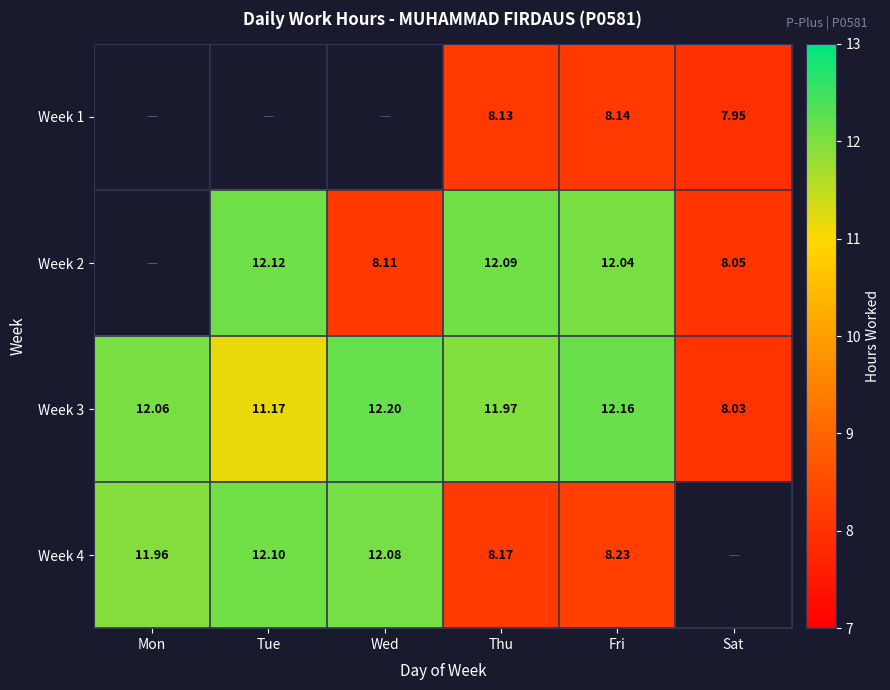

Is the value of Week 3 at Fri greater than the value of Week 1 at Thu?

Yes